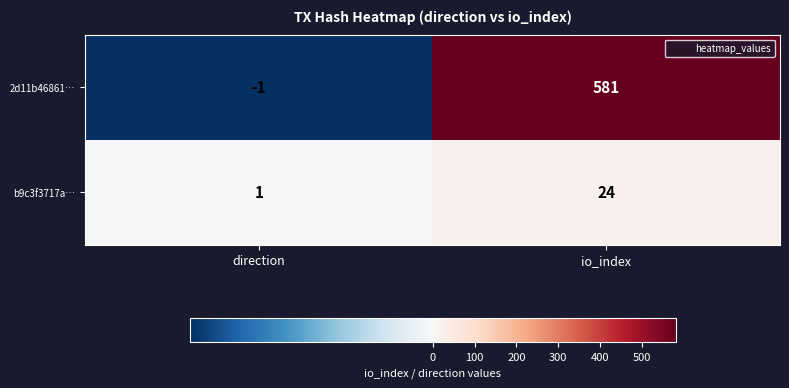

The 2d11b46861… series shows 581 at io_index. True or false?

True